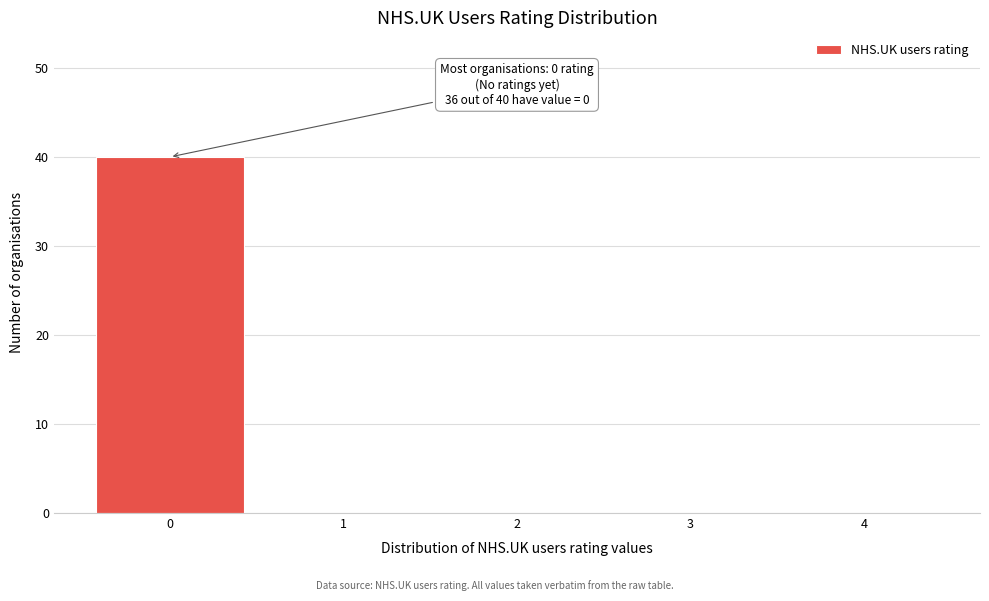

Reading left to right, what are all the values shown in this chart?

0=40	1=0	2=0	3=0	4=0